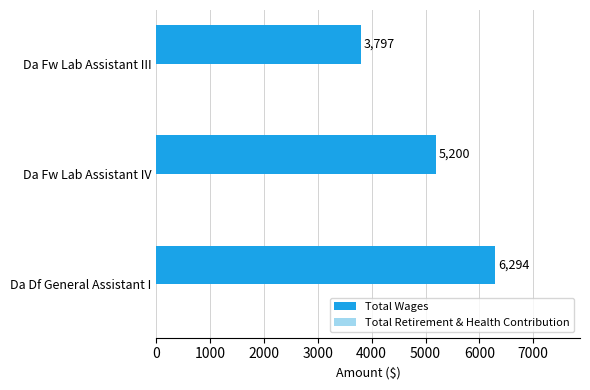

How many bars are there in total?

3